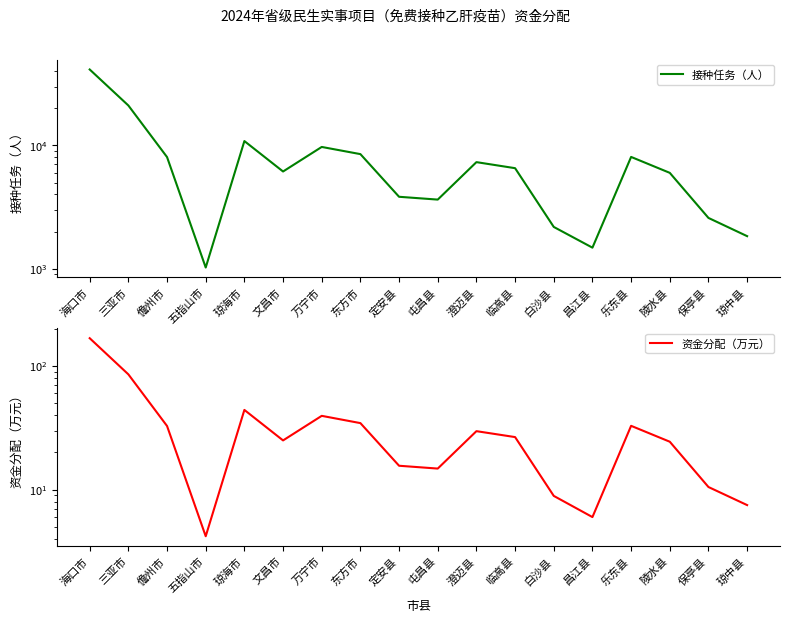

The 资金分配（万元） series shows 43.9 at 文昌市. True or false?

False